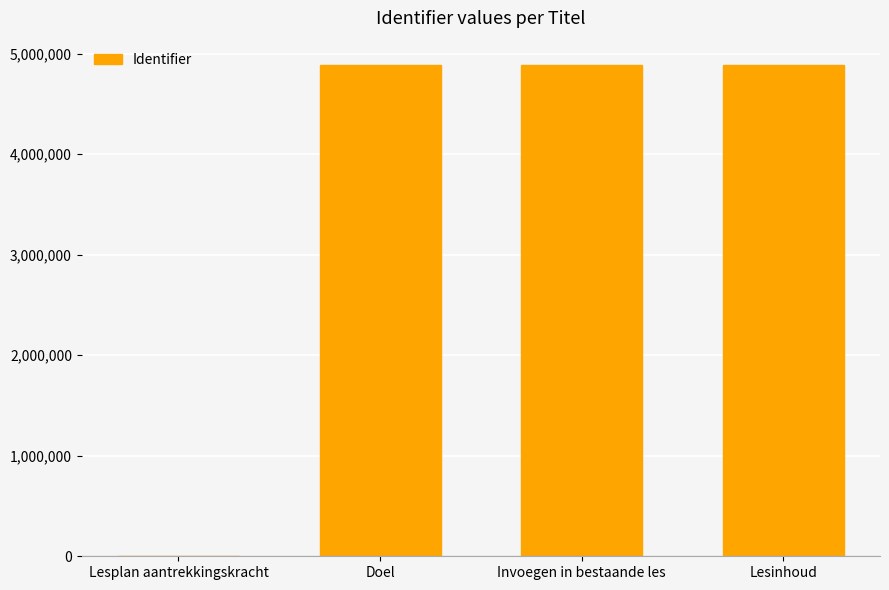

What is the ratio of the value at Doel to the value at Invoegen in bestaande les?

1.0